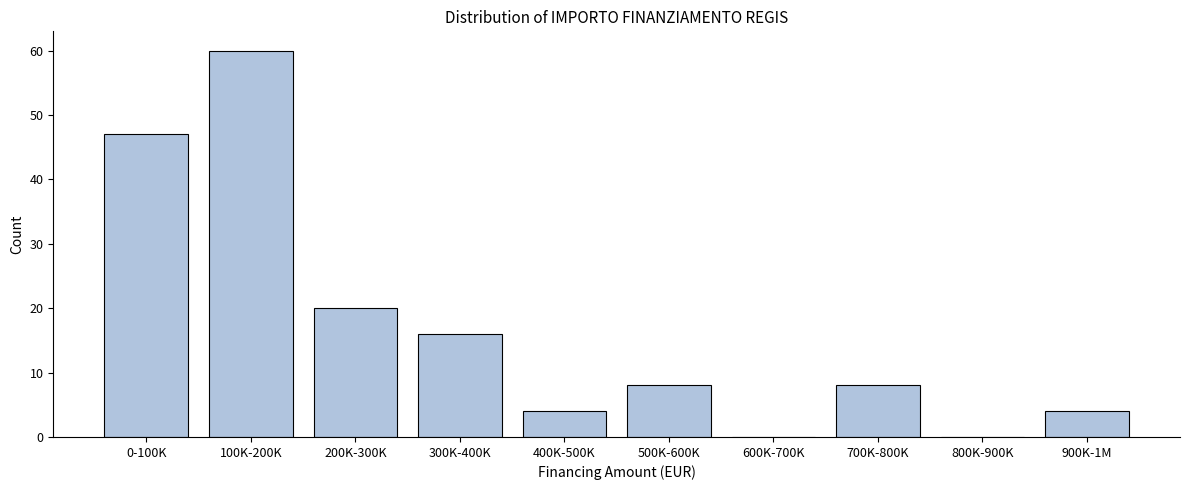

Reading left to right, transcribe all the data shown in this chart.

0-100K=47	100K-200K=60	200K-300K=20	300K-400K=16	400K-500K=4	500K-600K=8	600K-700K=0	700K-800K=8	800K-900K=0	900K-1M=4